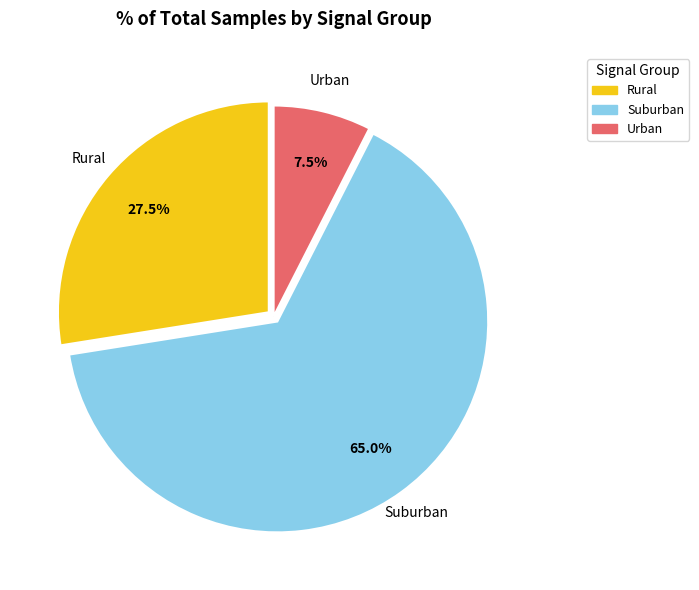

Is there any slice that represents more than half of the pie?

Yes